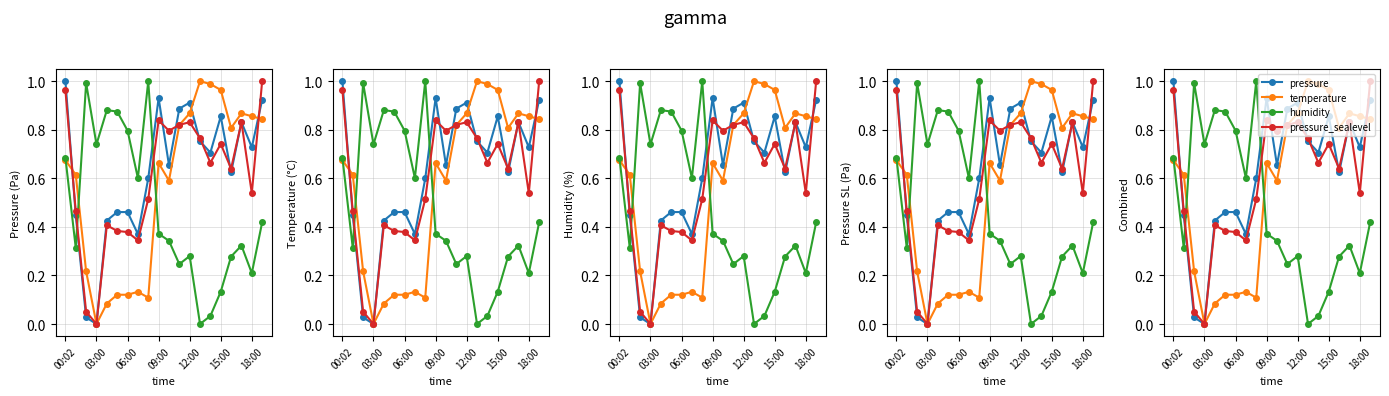

Count the number of data series in this chart.

4